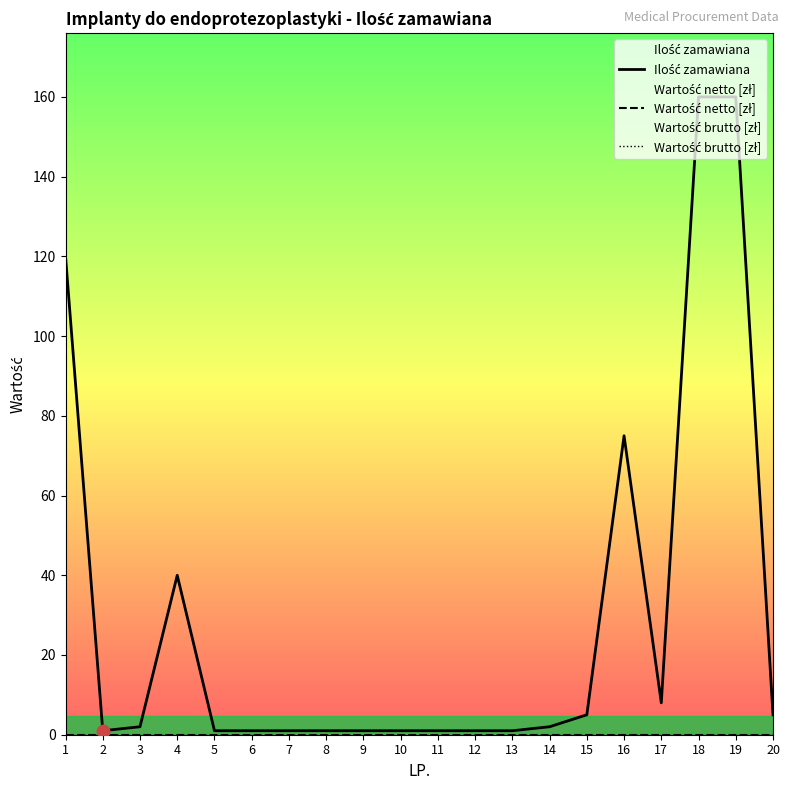

Is the value of Ilość zamawiana at 17 greater than the value of Wartość netto [zł] at 2?

Yes